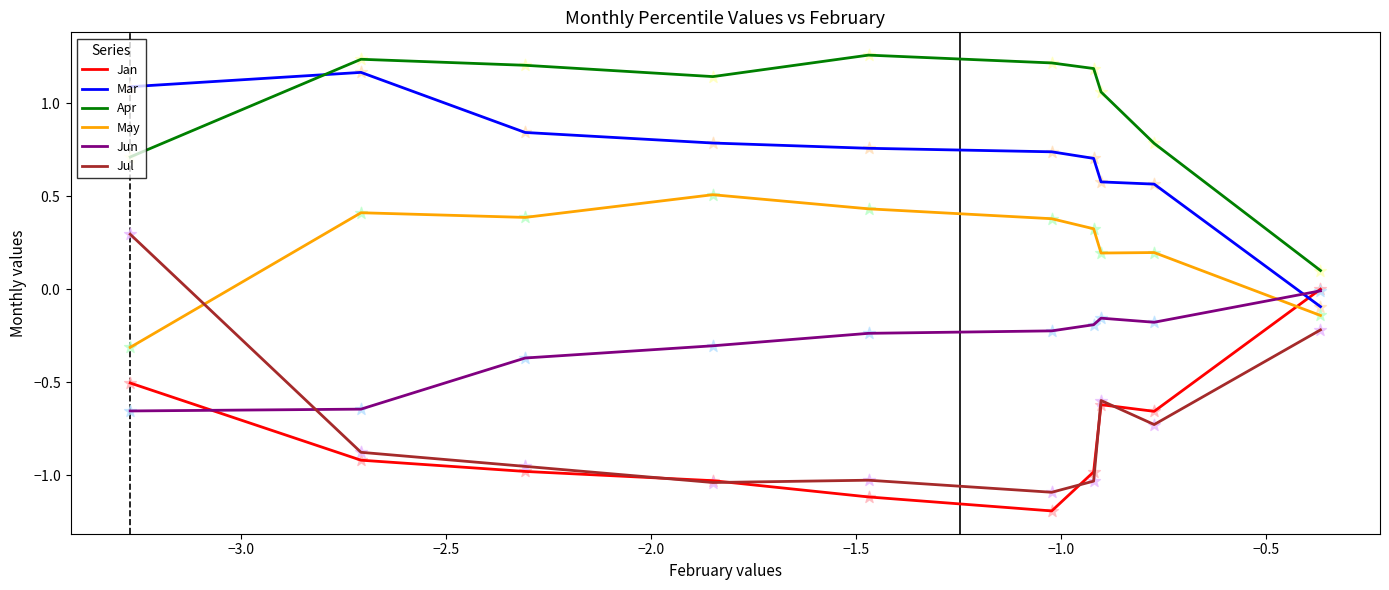

What are all the series names shown in the legend?

Jan, Mar, Apr, May, Jun, Jul